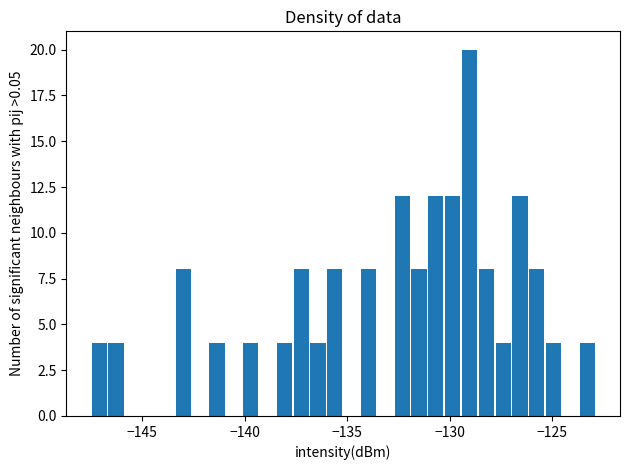

Read against the x-axis, roughly where is the centre of the tallest bar?

-129.0